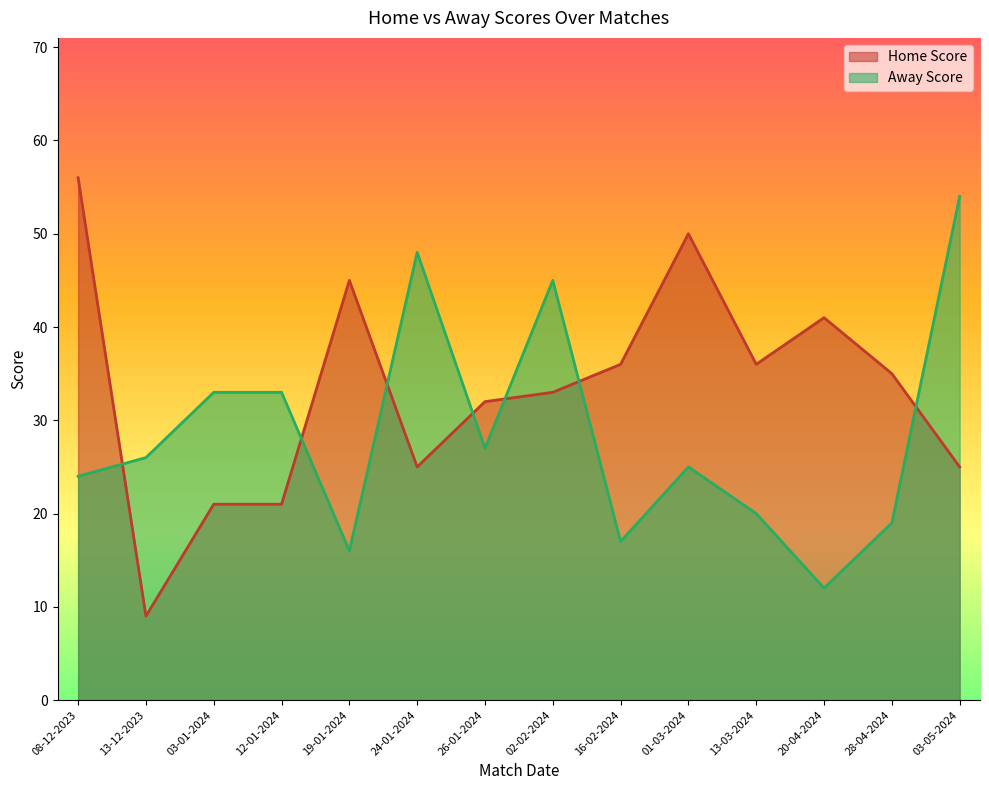

How many series are shown in this chart?

2